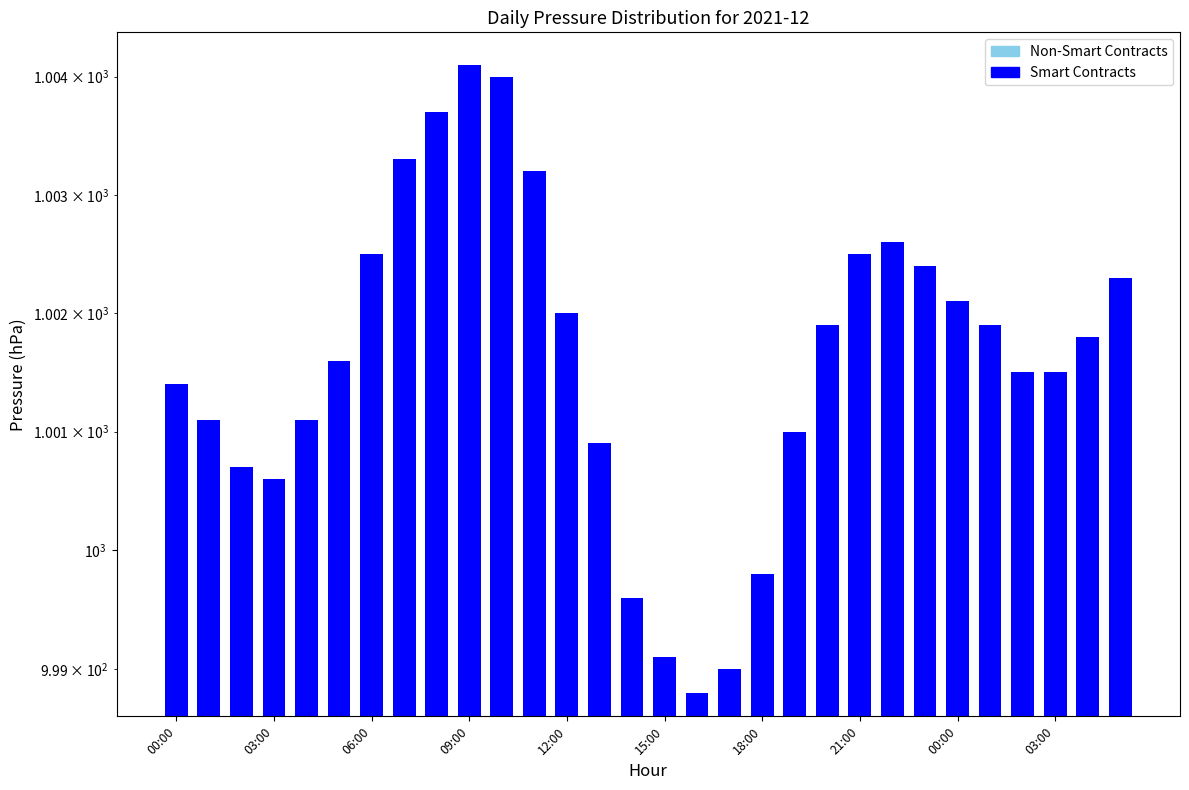

Where does the Non-Smart Contracts series first go above 1001?

00:00